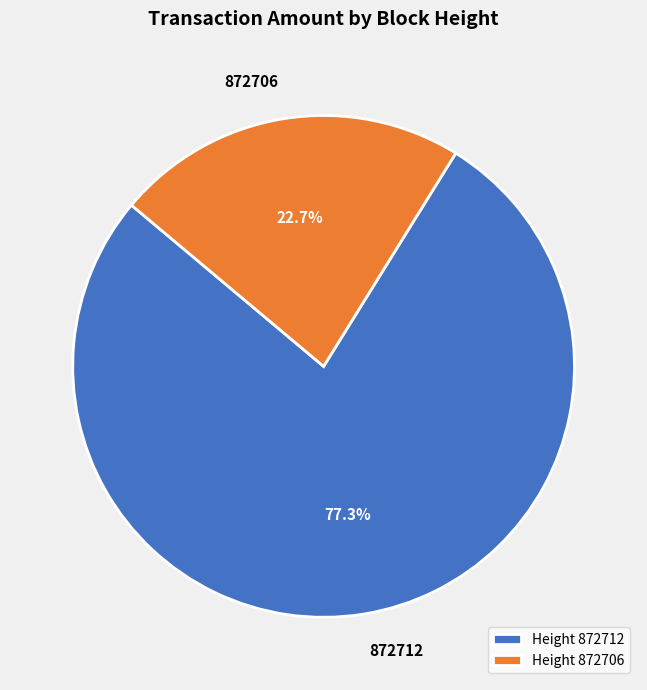

Which has a higher value, 872712 or 872706?

872712